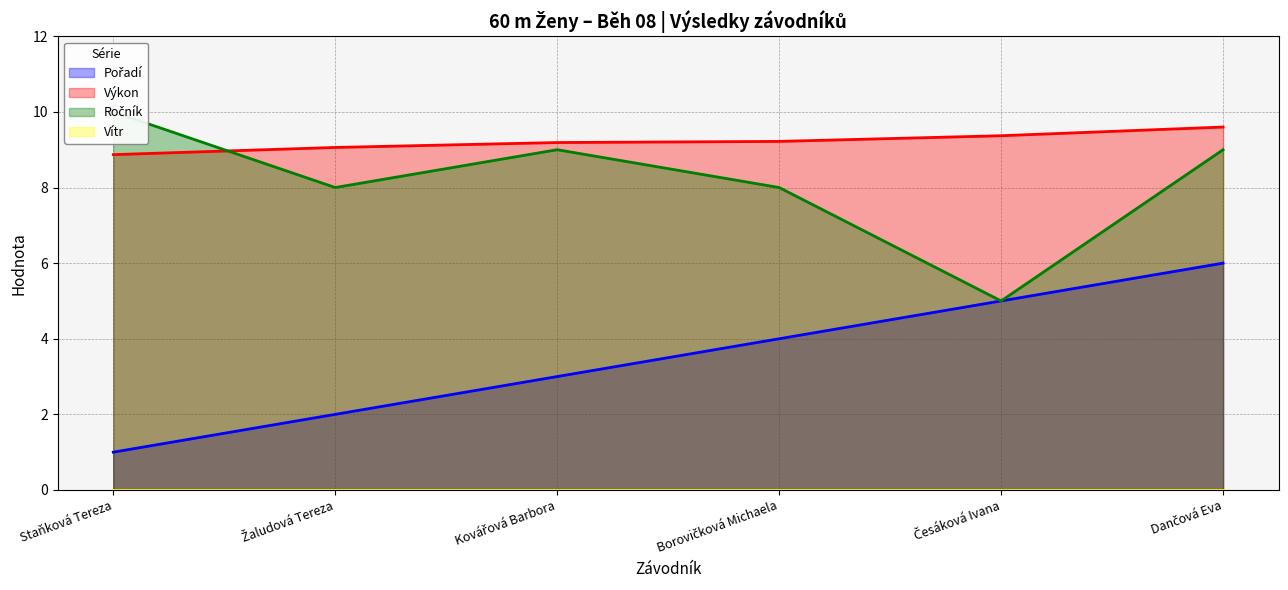

True or false: Výkon and Ročník intersect in this chart.

True